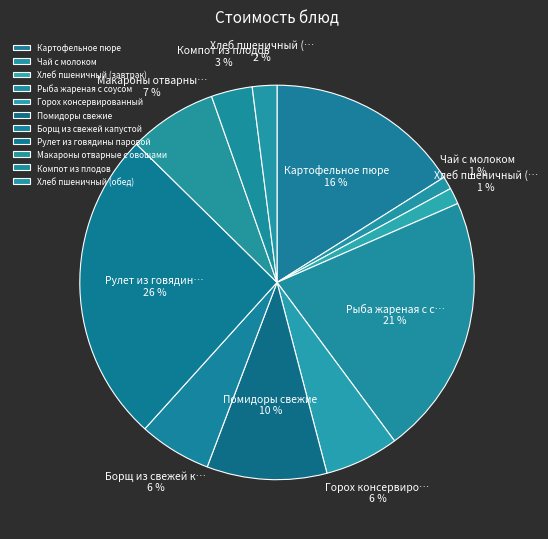

What percentage is the Чай с молоком slice, to the nearest percent?

1%